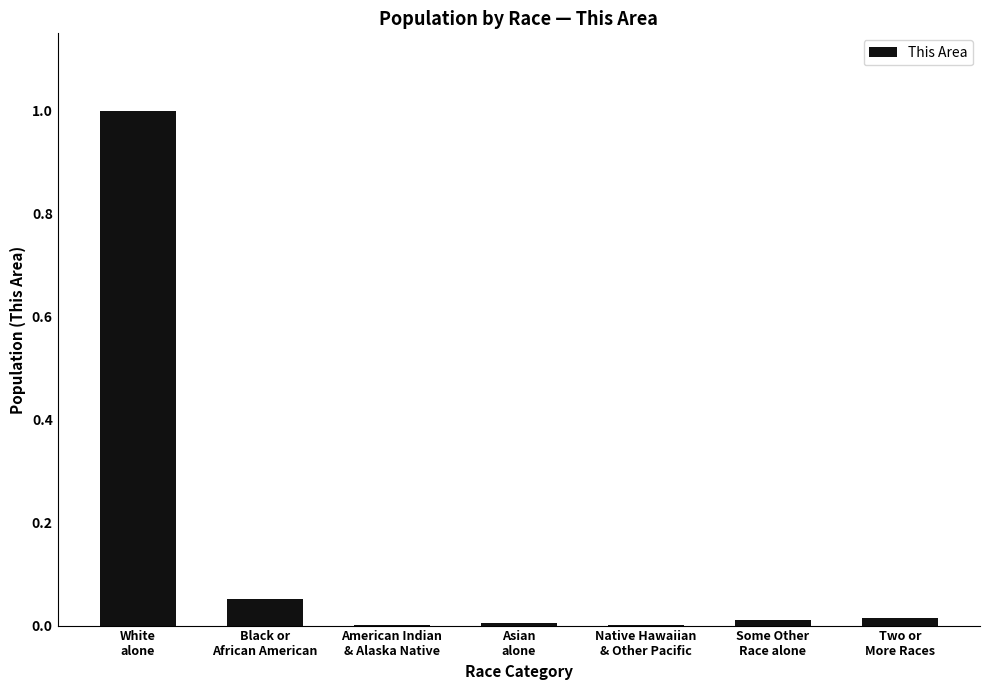

Are the bars horizontal?

No